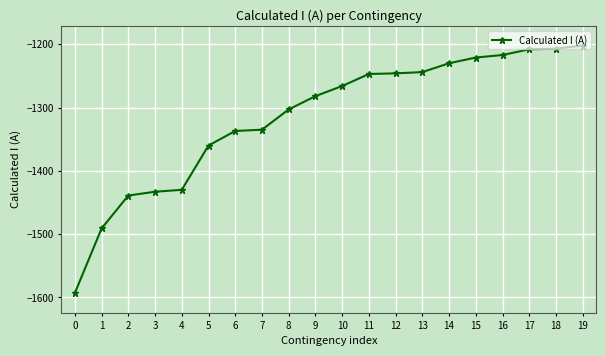

What is the minimum value shown in the chart?

-1593